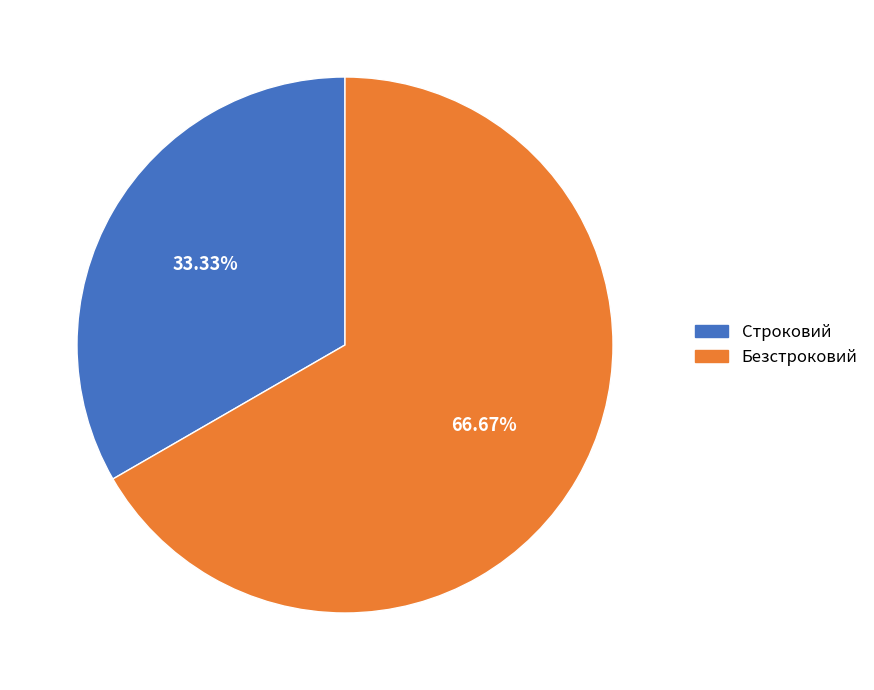

Count the number of slices in the pie.

2